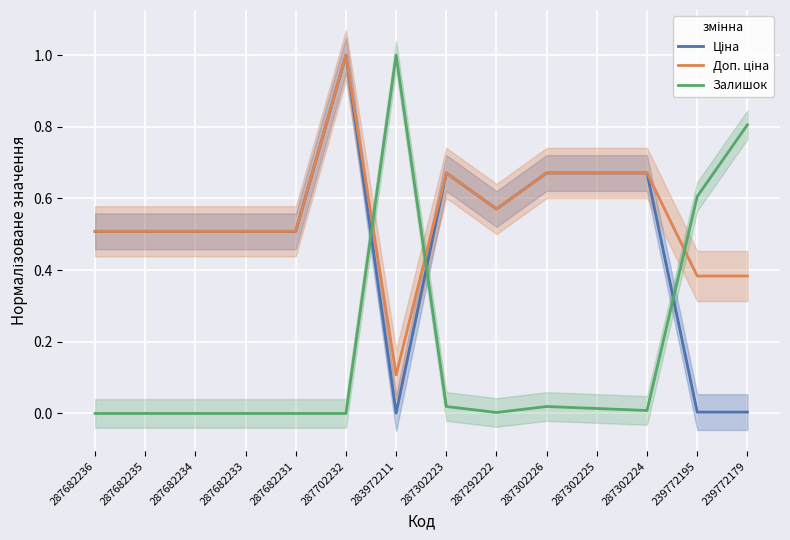

What is the label of the 4th point from the right?

287302225